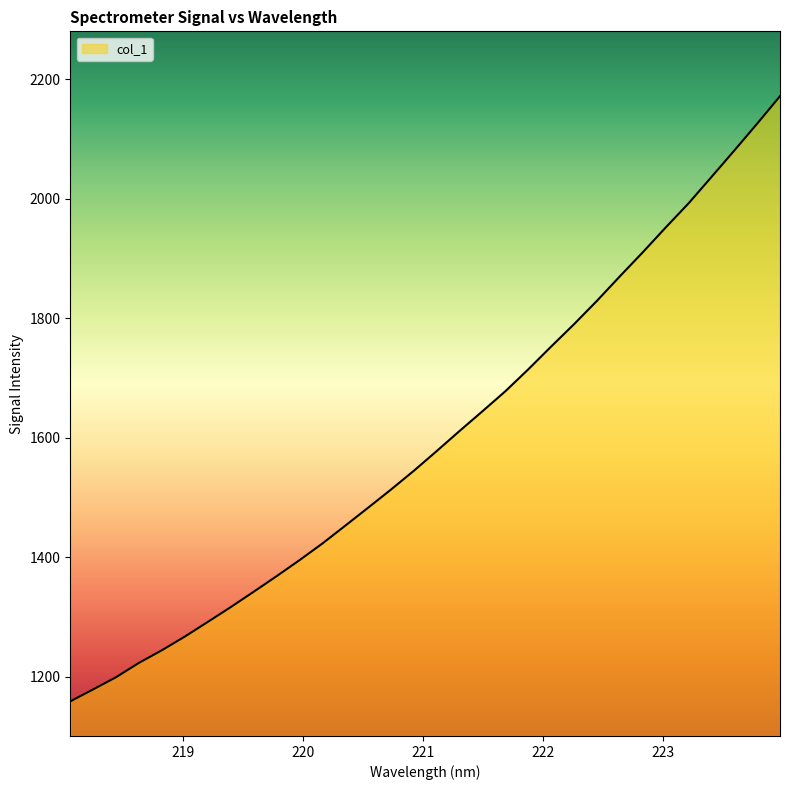

What is the greatest value displayed?

2172.0